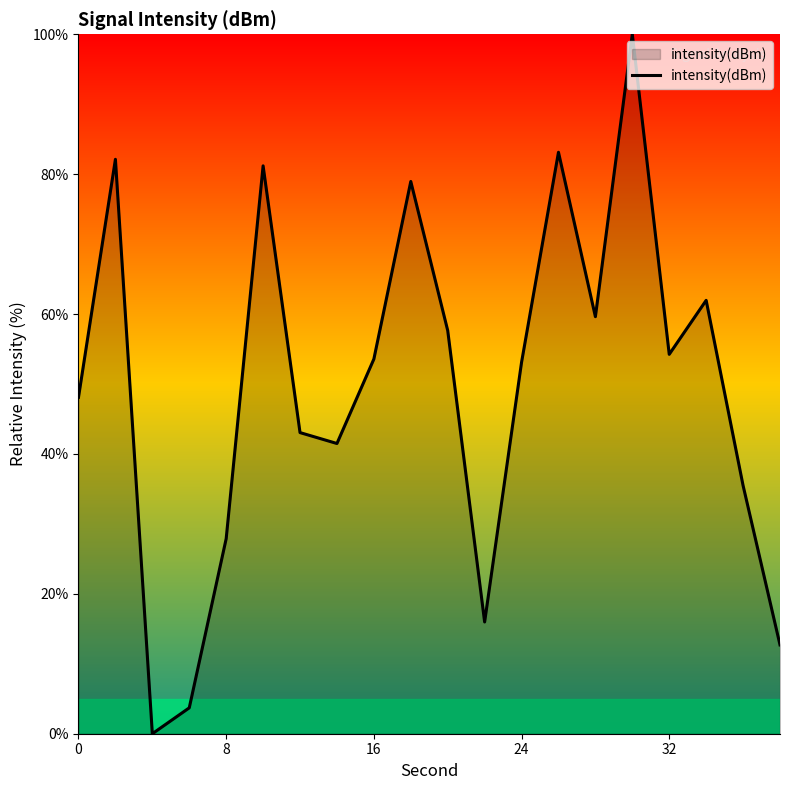

What is the difference between the maximum and minimum values?

100.0